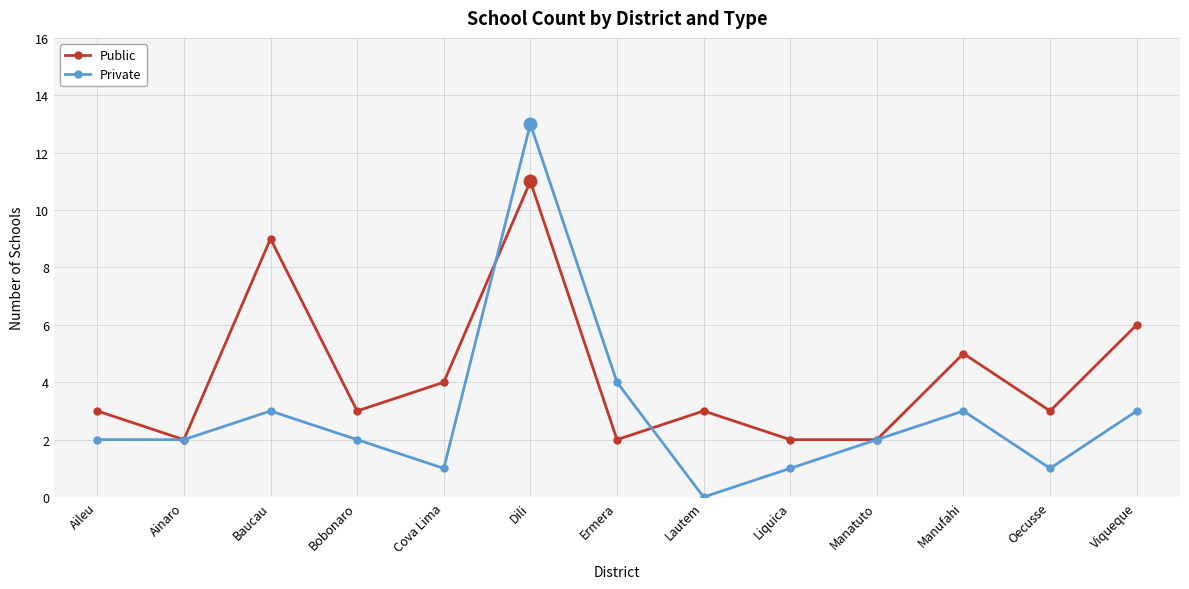

What is the maximum value for Public?

11